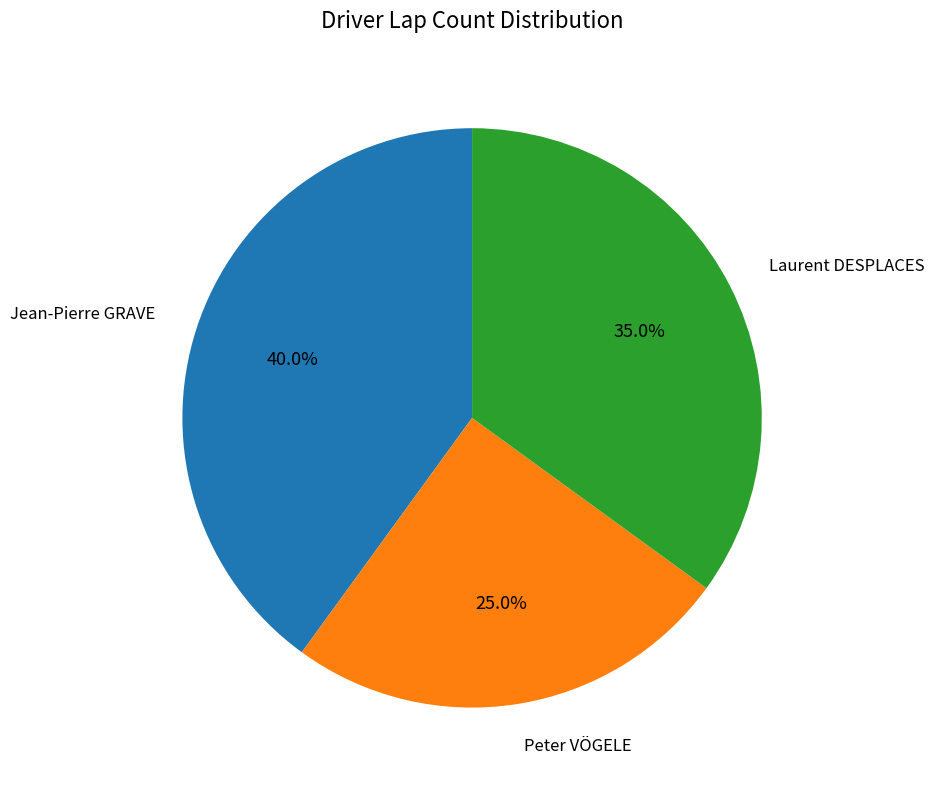

Does any single category account for the majority?

No